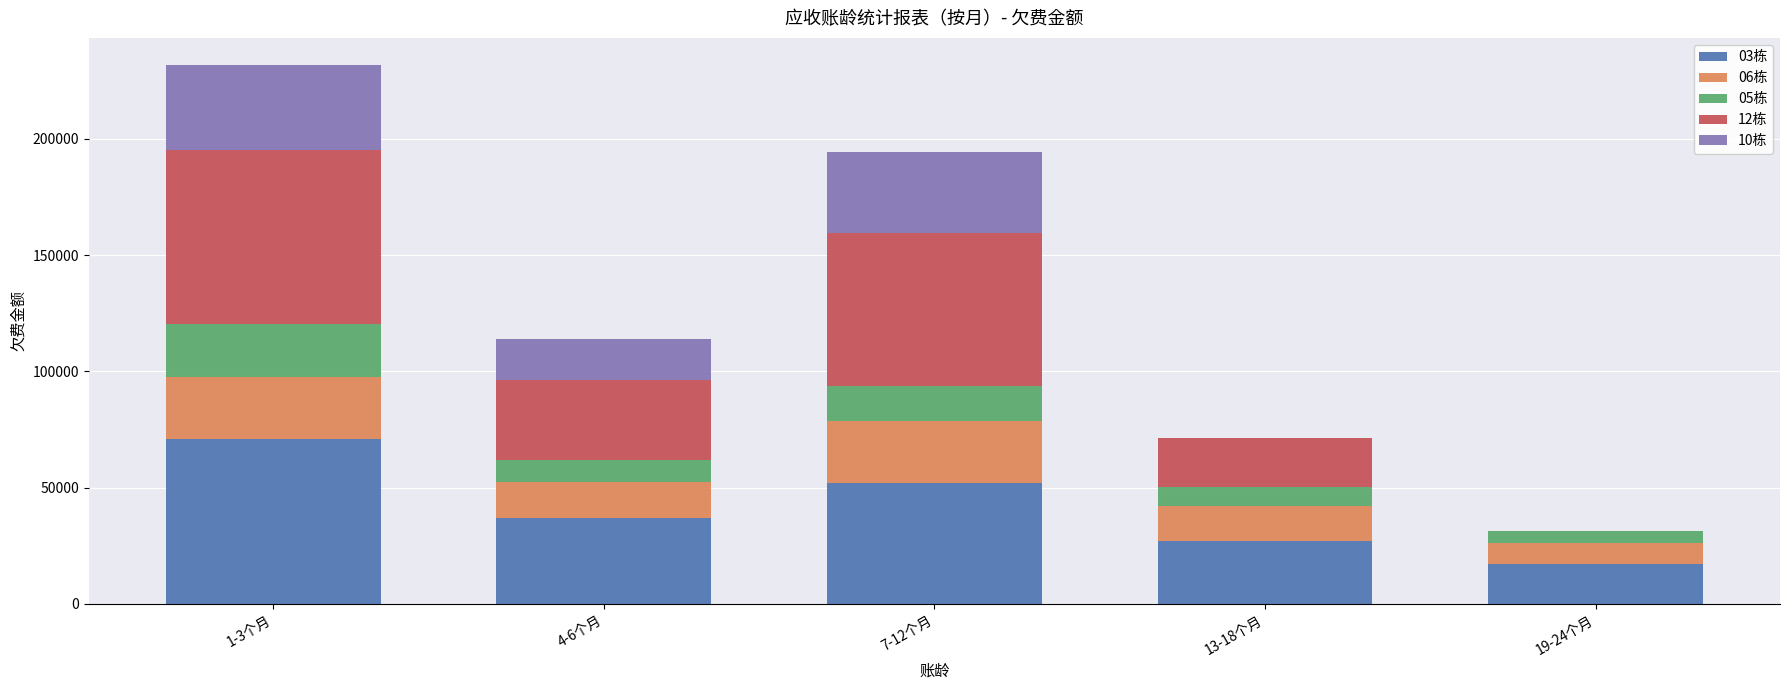

Reading left to right, what are the values for 03栋?

1-3个月=71006.1	4-6个月=36765.3	7-12个月=52142.1	13-18个月=27147.1	19-24个月=17002.6